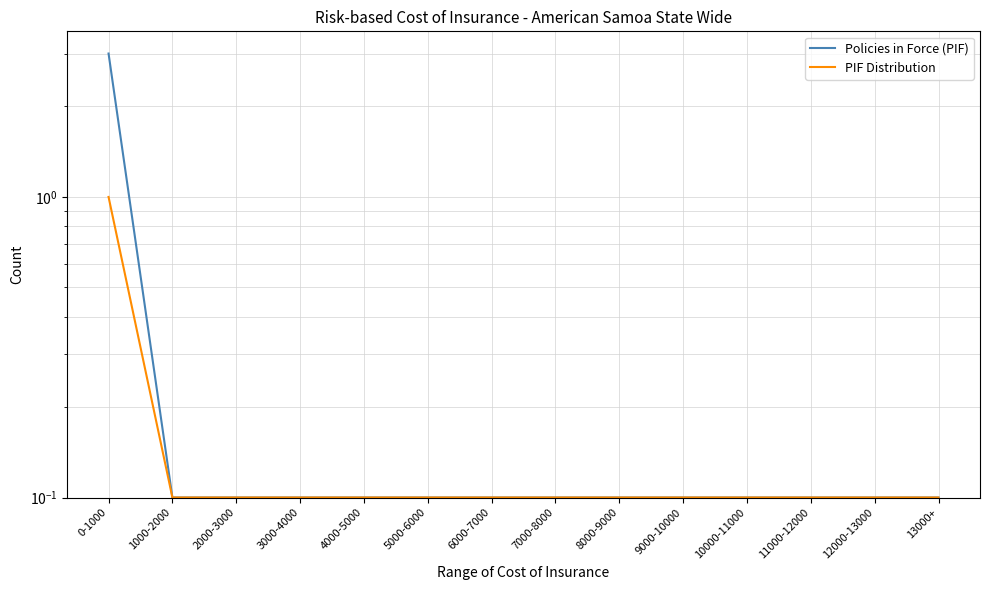

Between 0-1000 and 13000+, which series saw the biggest shift?

Policies in Force (PIF)